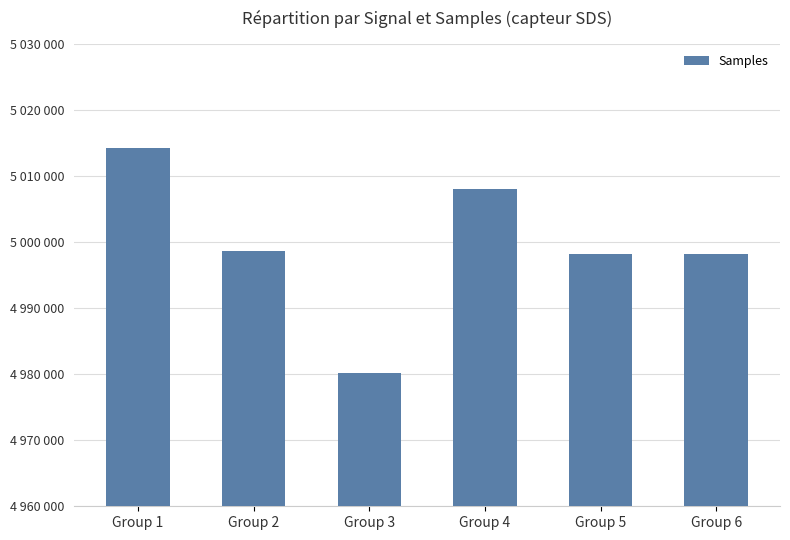

Reading left to right, what are all the values shown in this chart?

Group 1=5014197	Group 2=4998657	Group 3=4980217	Group 4=5007943	Group 5=4998133	Group 6=4998101